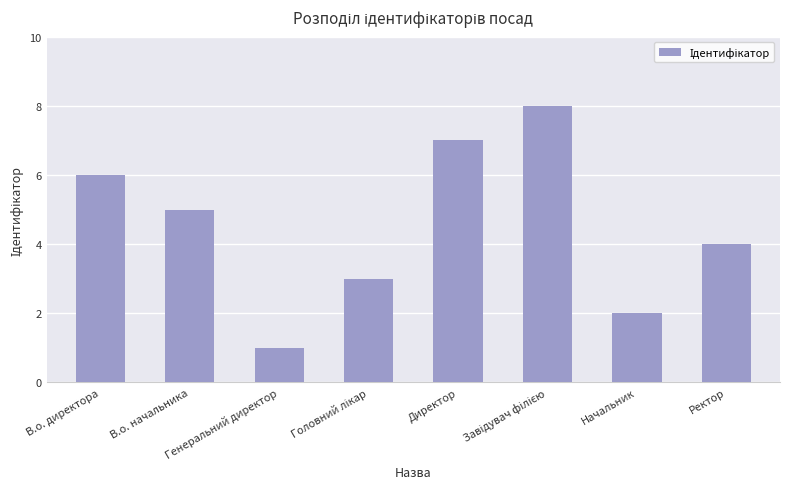

What position from the right is Генеральний директор?

6